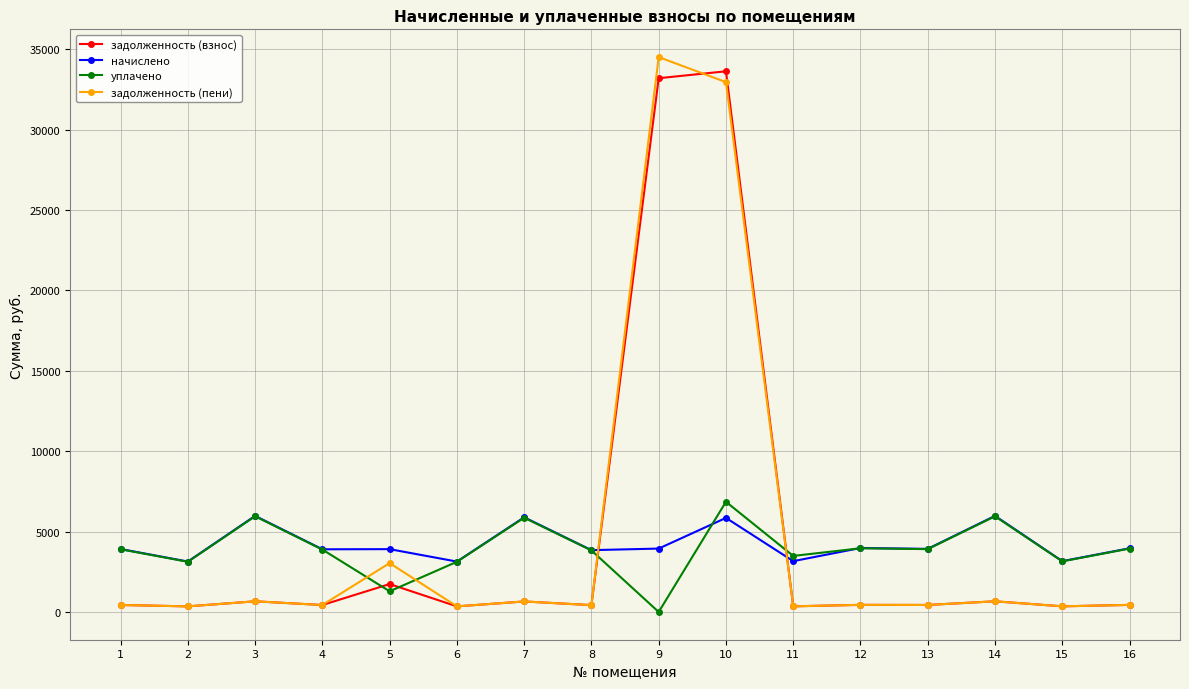

What is the value of the задолженность (пени) point at the 5th from the left?

3040.0